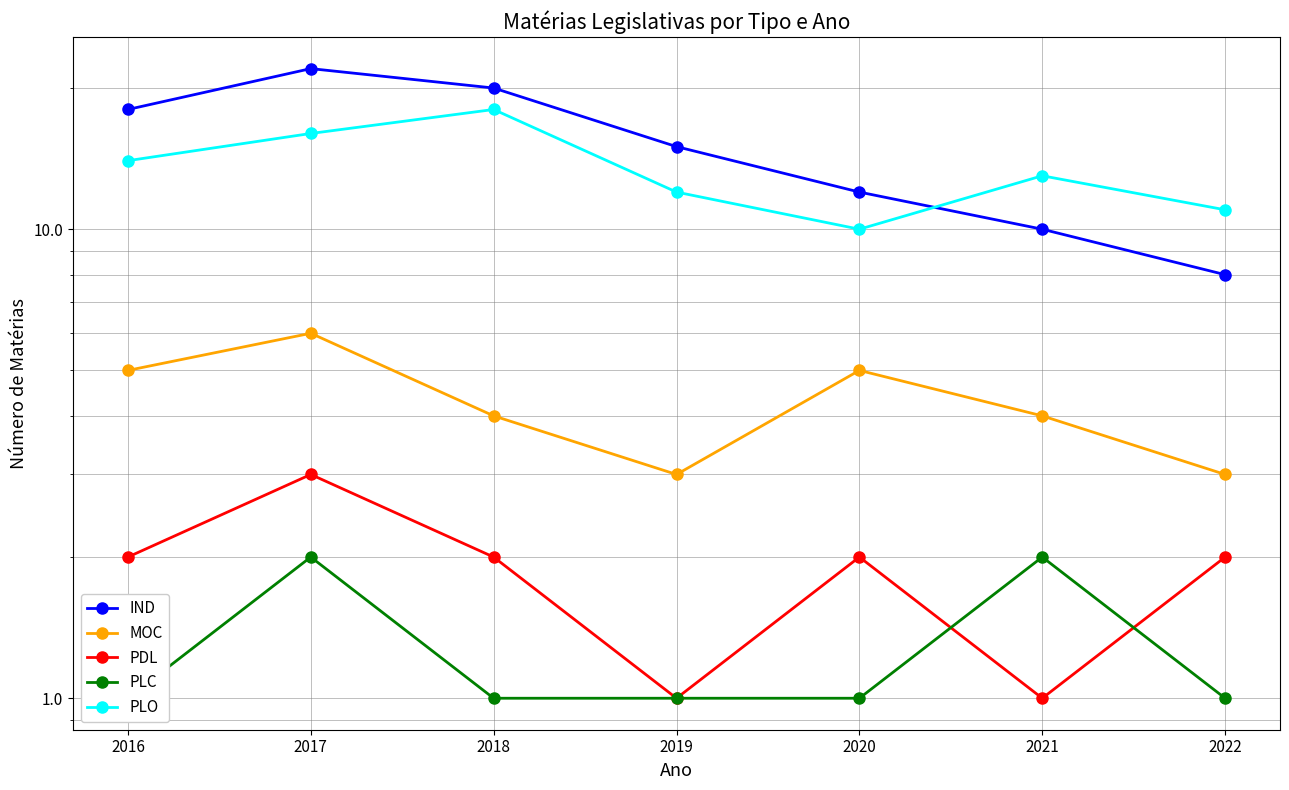

Is this an area chart (filled region under the line)?

No